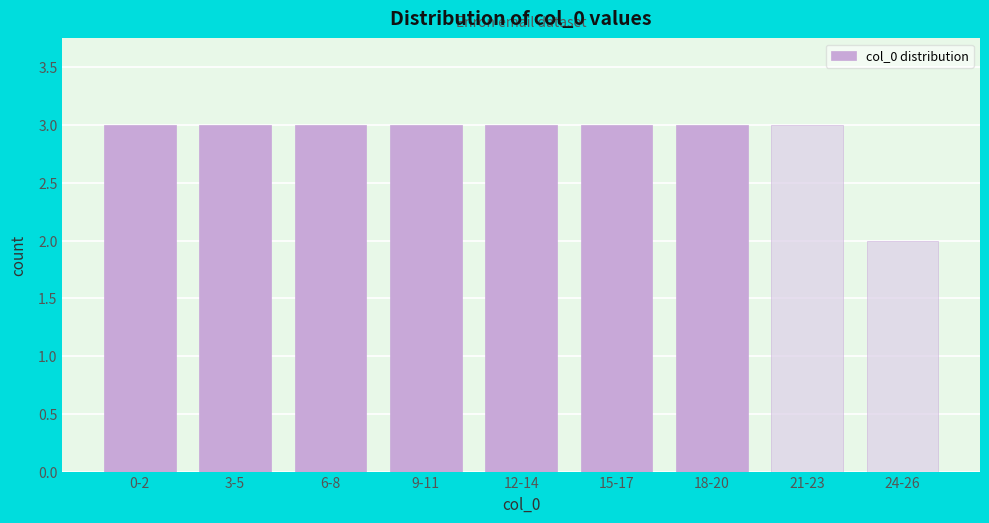

Reading left to right, list all the values displayed in this chart.

3	3	3	3	3	3	3	3	2